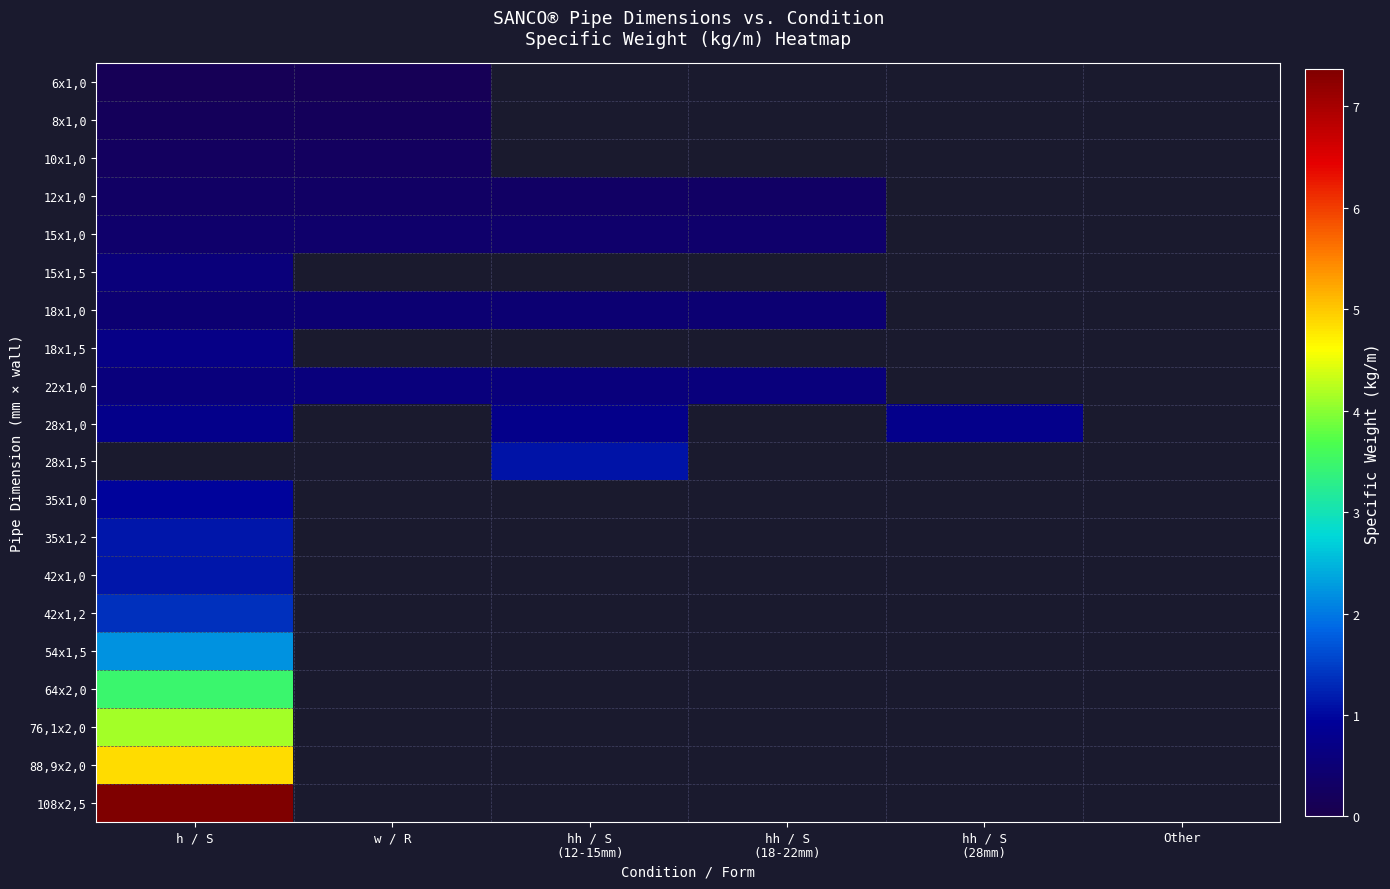

Which has a higher value, hh / S
(12-15mm) or h / S?

h / S